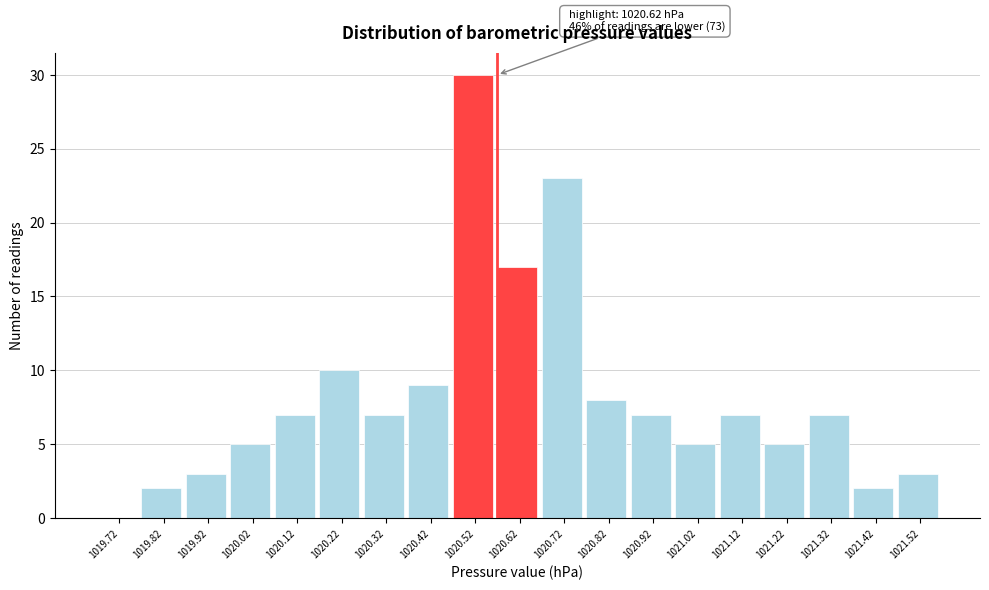

Reading right to left, list all the values displayed in this chart.

1021.52=3	1021.42=2	1021.32=7	1021.22=5	1021.12=7	1021.02=5	1020.92=7	1020.82=8	1020.72=23	1020.62=17	1020.52=30	1020.42=9	1020.32=7	1020.22=10	1020.12=7	1020.02=5	1019.92=3	1019.82=2	1019.72=0